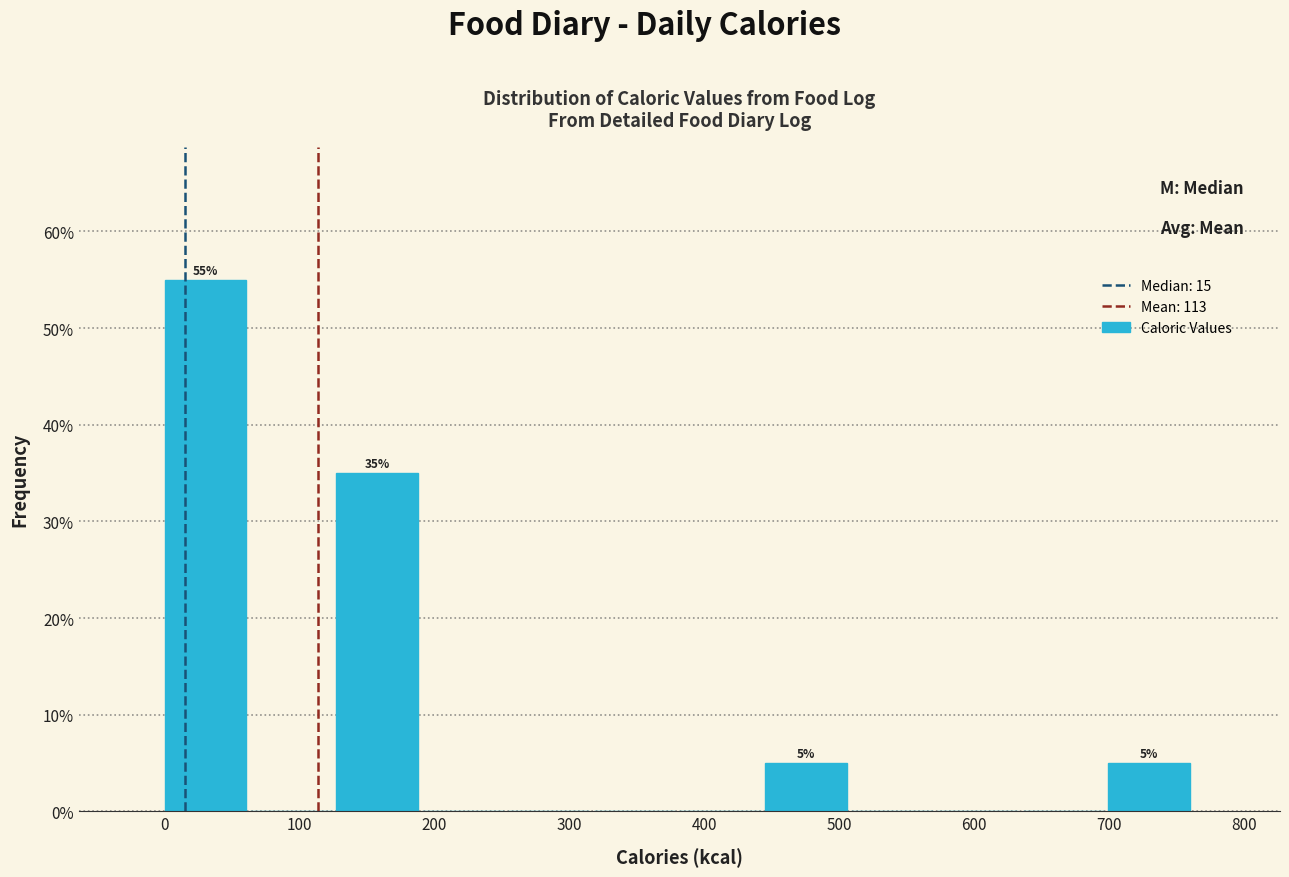

Over which range of the x-axis is the bar tallest?

0 to 60